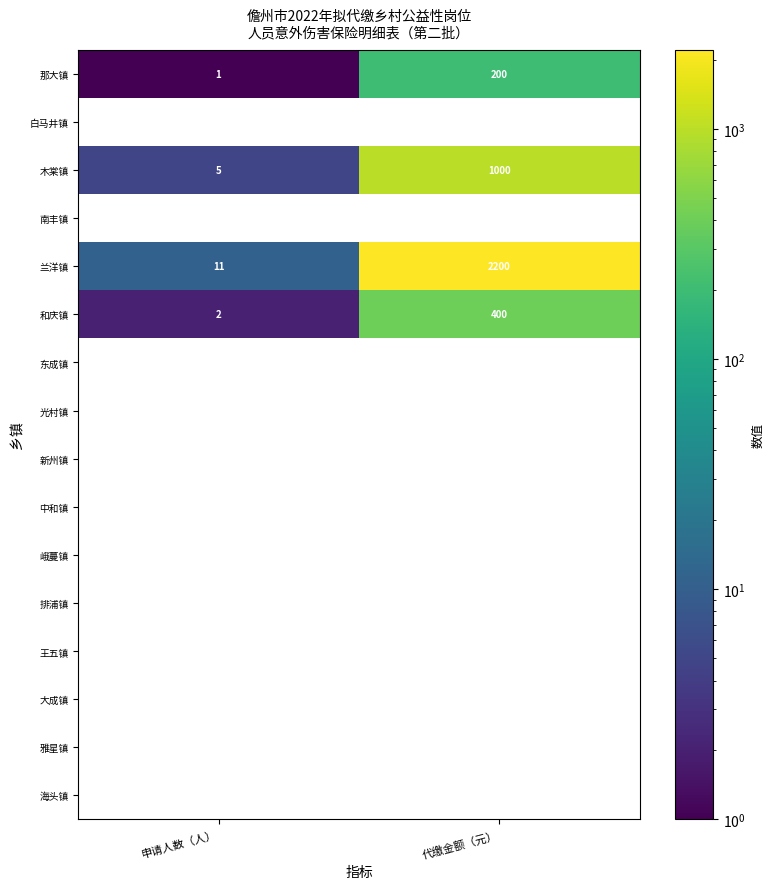

The value of 和庆镇 at 申请人数（人） is 1. True or false?

False